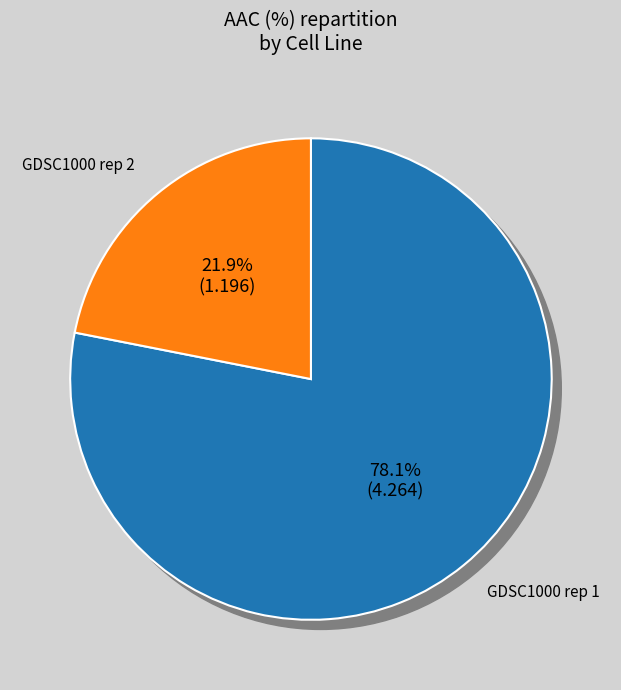

Count the number of slices in the pie.

2